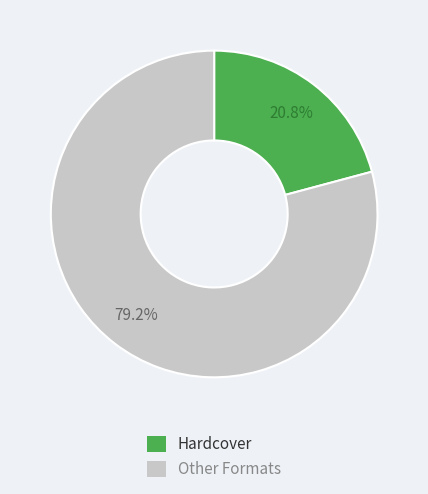

Which category has the smallest portion of the pie?

Hardcover